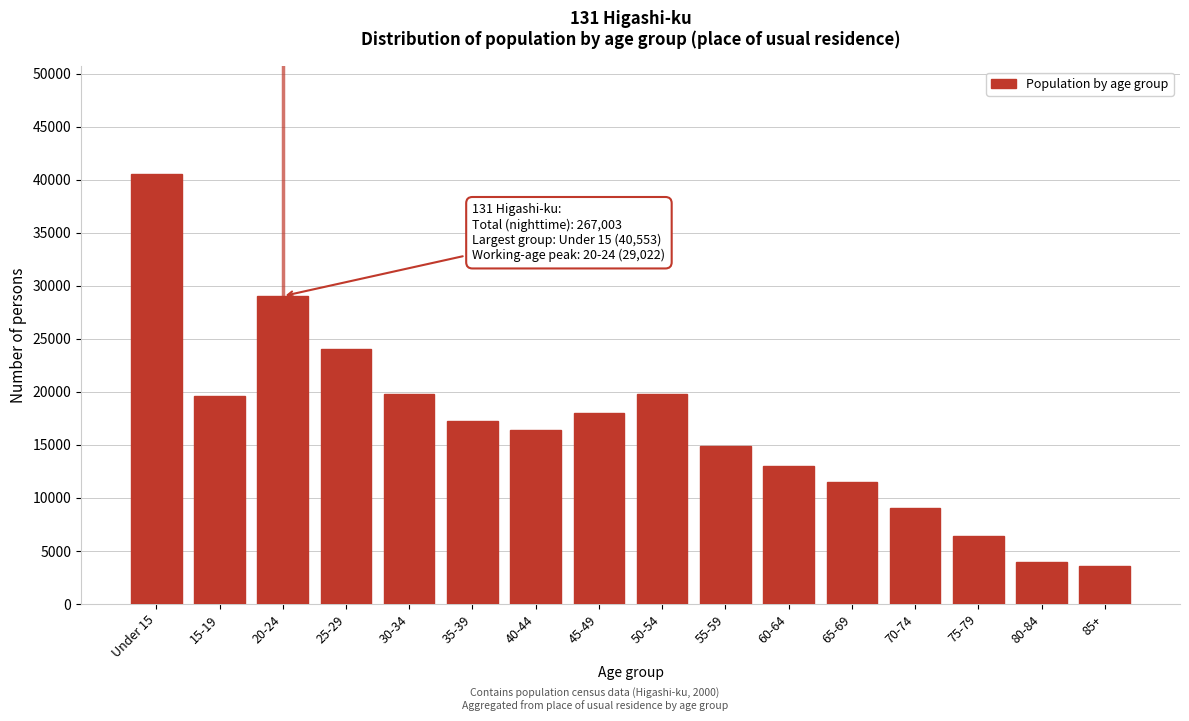

What is the difference between the second highest and second lowest values?

25091